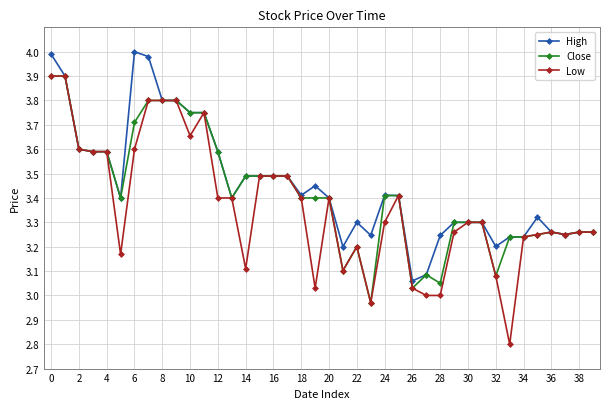

What is the difference between the maximum and minimum values in the Low series?

1.1